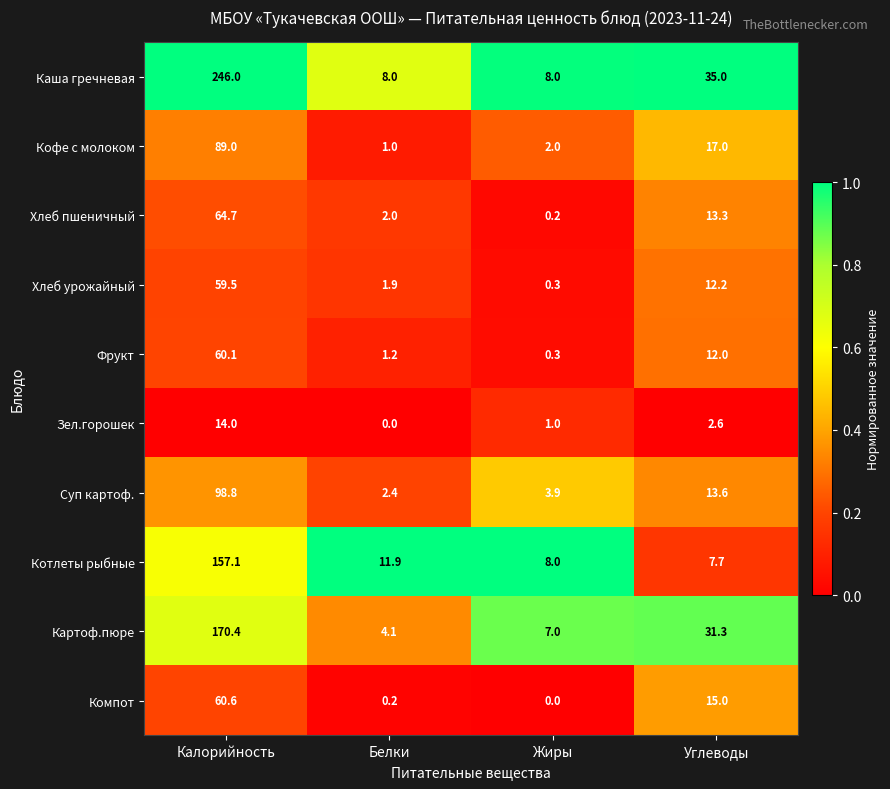

What is the difference between the highest and lowest values at Белки?

11.9